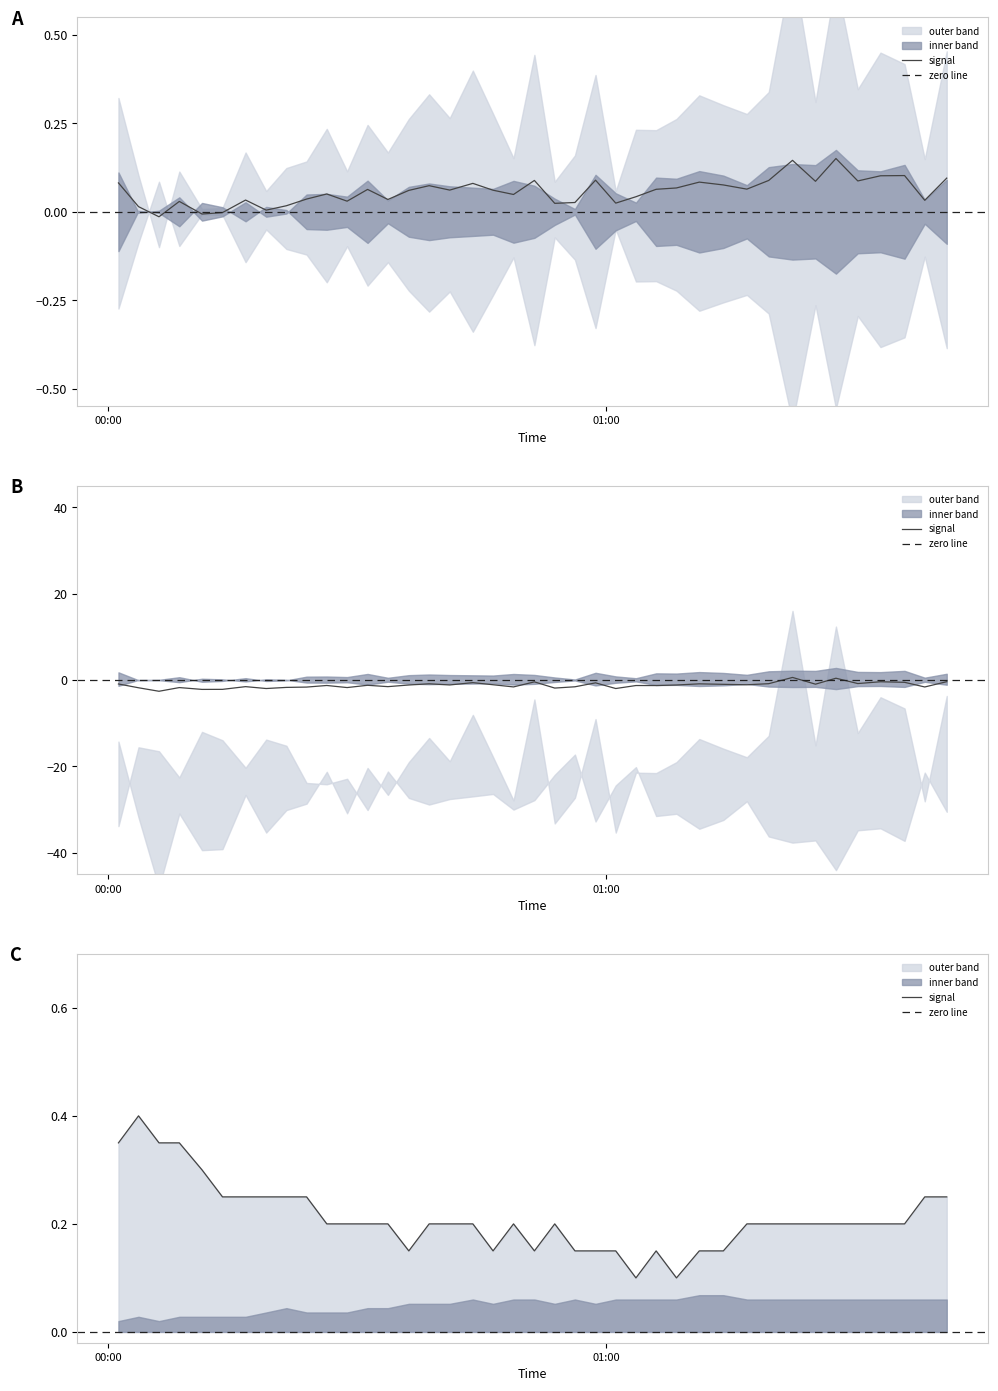

In Temp, how many points are higher than both neighbors (excluding endpoints)?

4